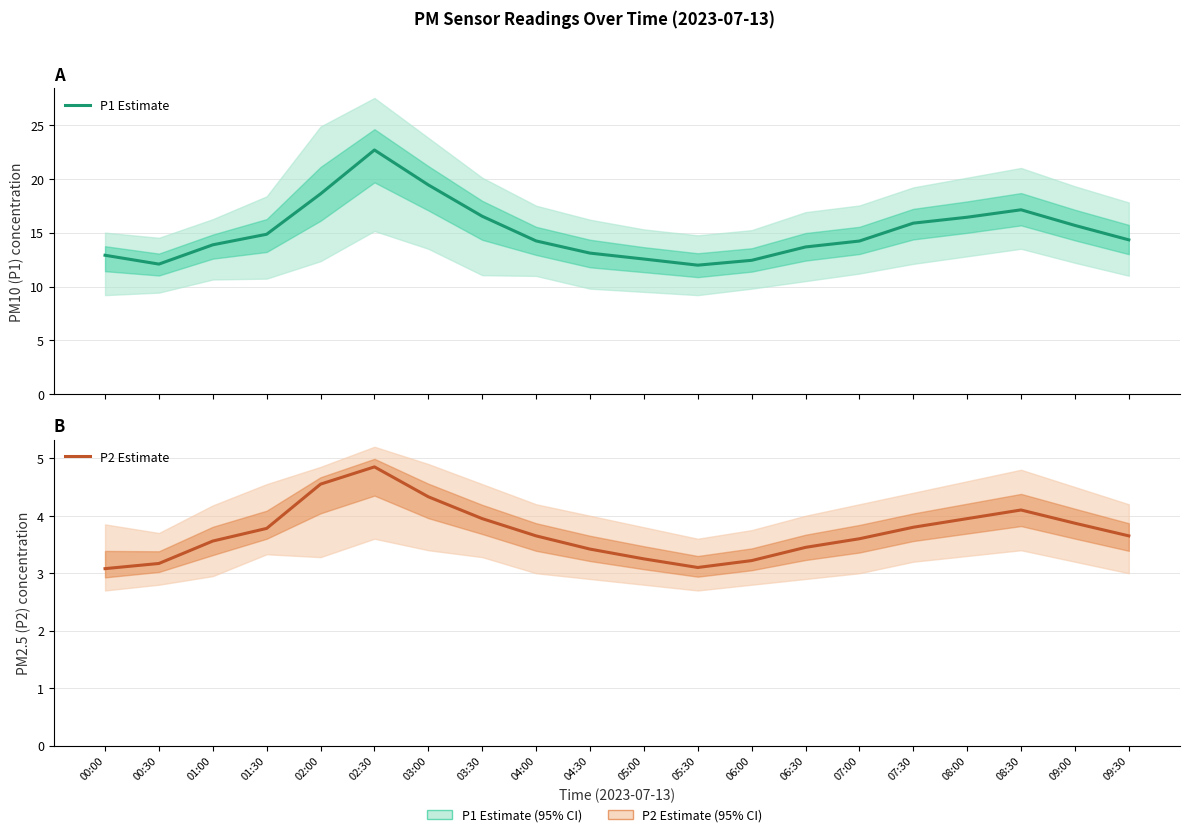

What is the value of the P2 Estimate point at the 11th from the left?

3.2